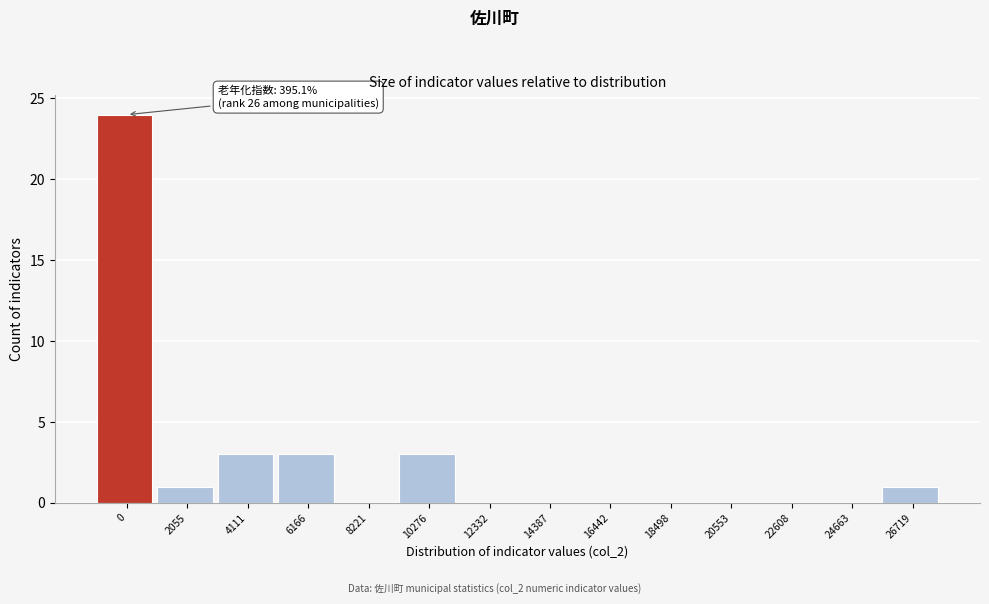

Reading left to right, list all the values displayed in this chart.

0=24	2055=1	4111=3	6166=3	8221=0	10276=3	12332=0	14387=0	16442=0	18498=0	20553=0	22608=0	24663=0	26719=1